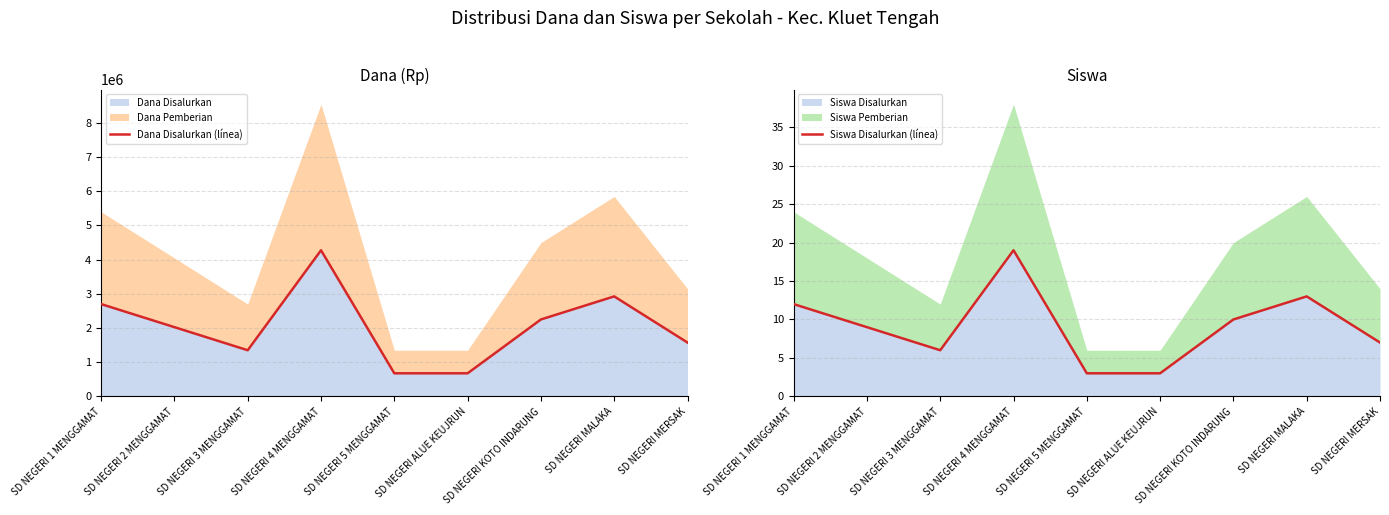

How many interior local peaks does the Siswa Disalurkan (línea) series have?

2